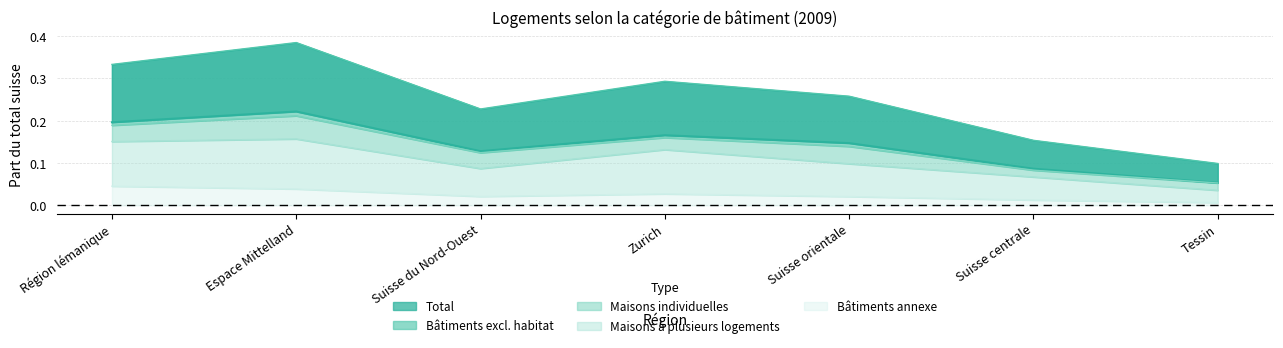

True or false: Bâtiments annexe has more than 2 points higher than both neighbors.

False